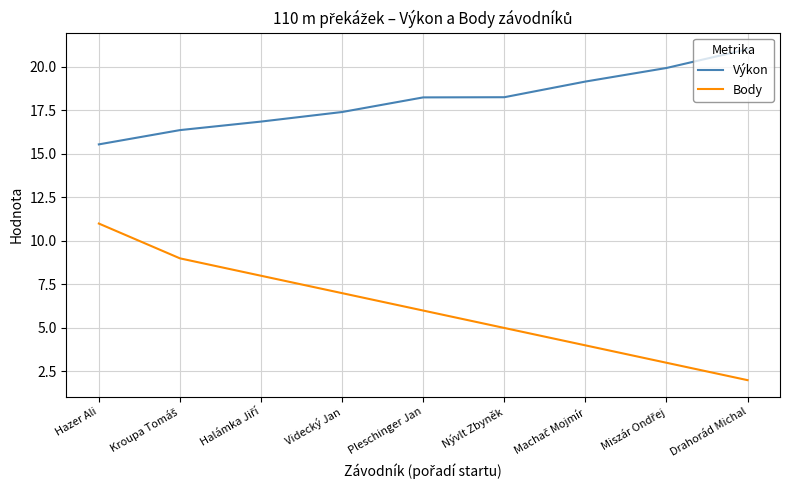

At which category is the sum across all series the highest?

Hazer Ali